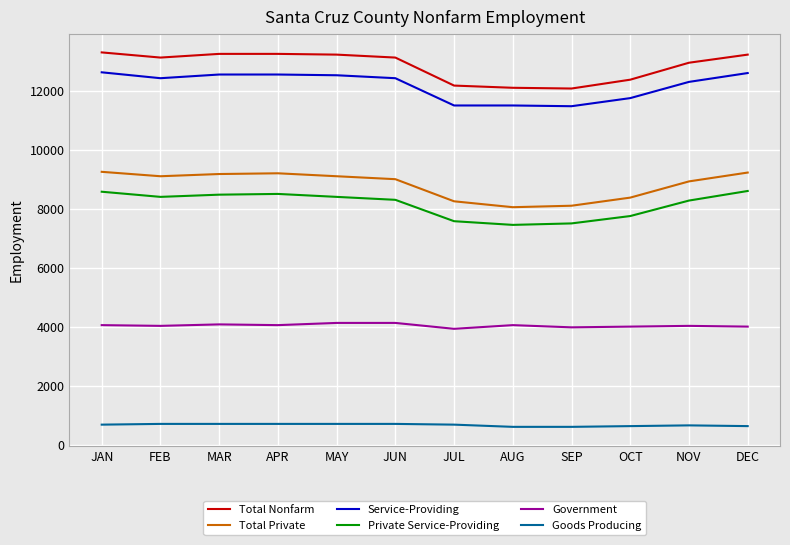

True or false: Total Private has a value of 8925 at NOV.

True